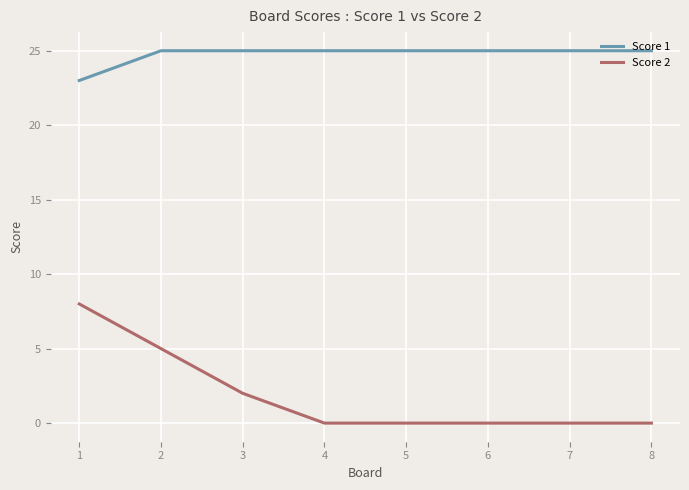

True or false: Score 2 and Score 1 intersect in this chart.

False